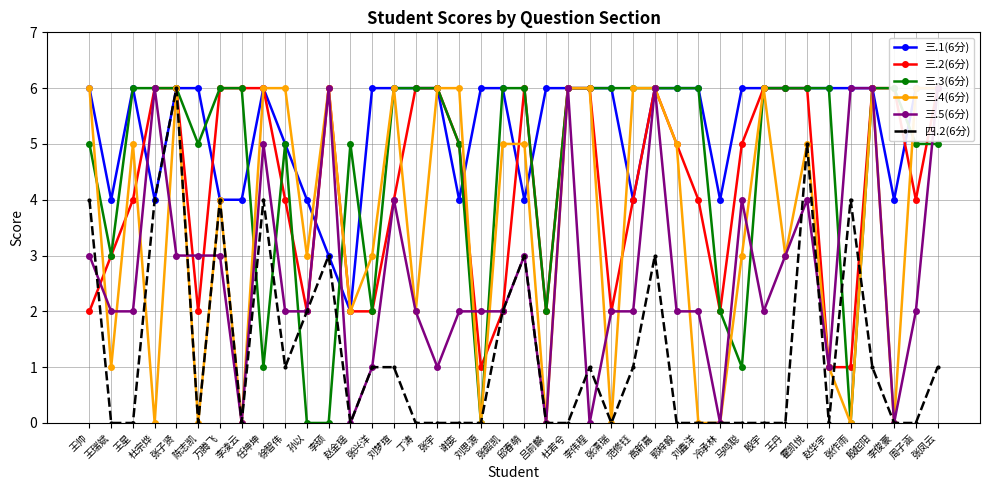

How many values in the 四.2(6分) series exceed 0?

19